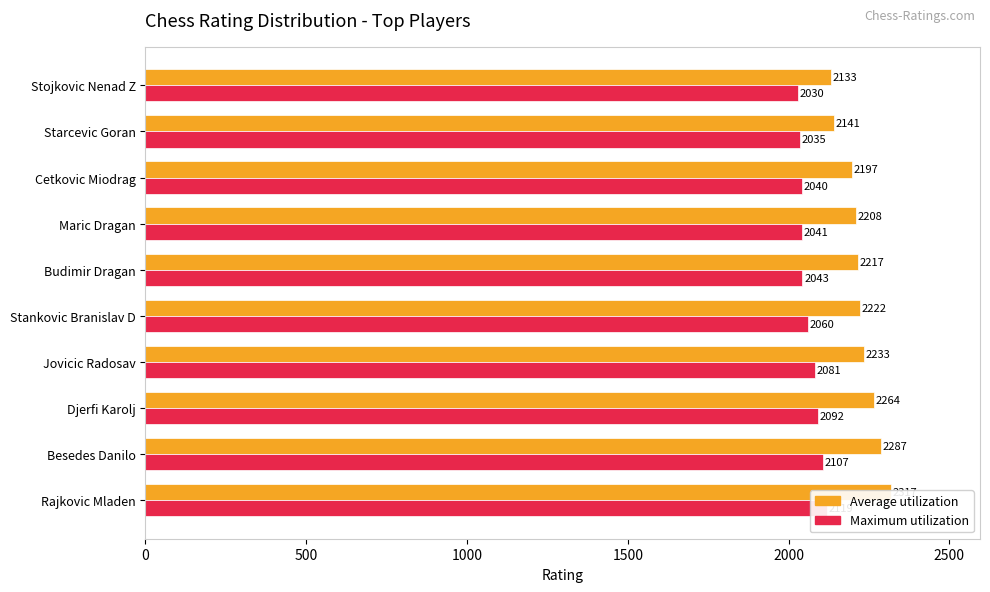

How many bars are there in each group?

2